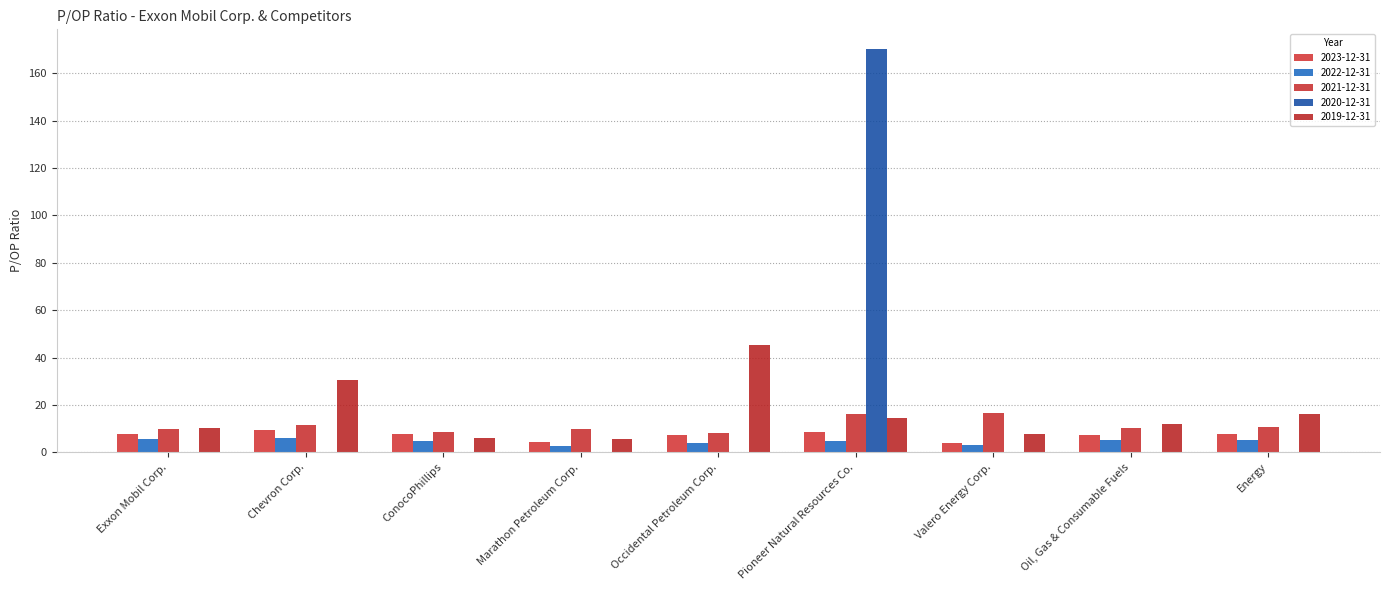

Rank the series by their maximum value, from lowest to highest.

2022-12-31, 2023-12-31, 2021-12-31, 2019-12-31, 2020-12-31